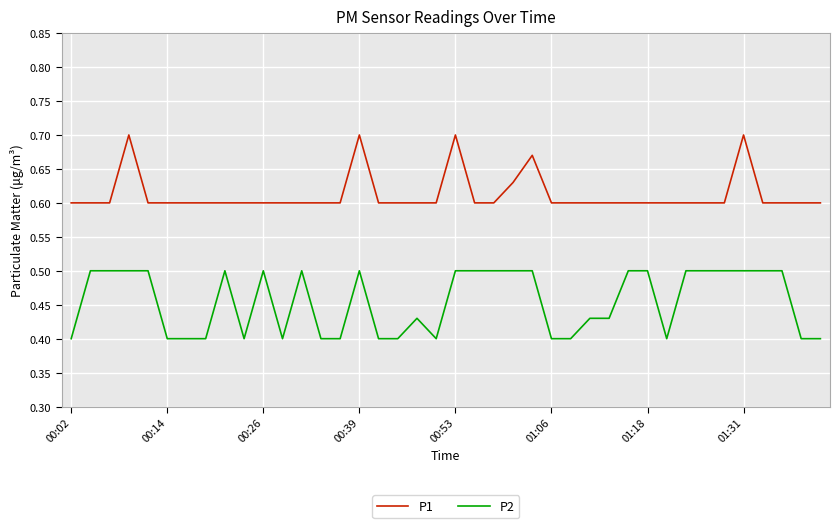

Rank the series by their average value, from highest to lowest.

P1, P2